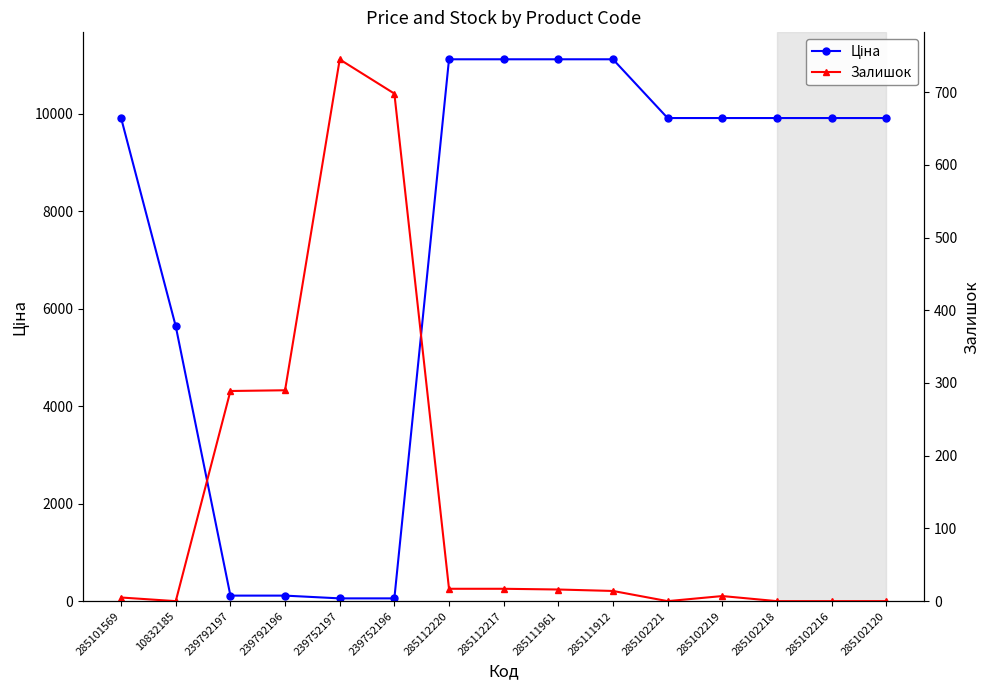

In Залишок, how many points are higher than both neighbors (excluding endpoints)?

2